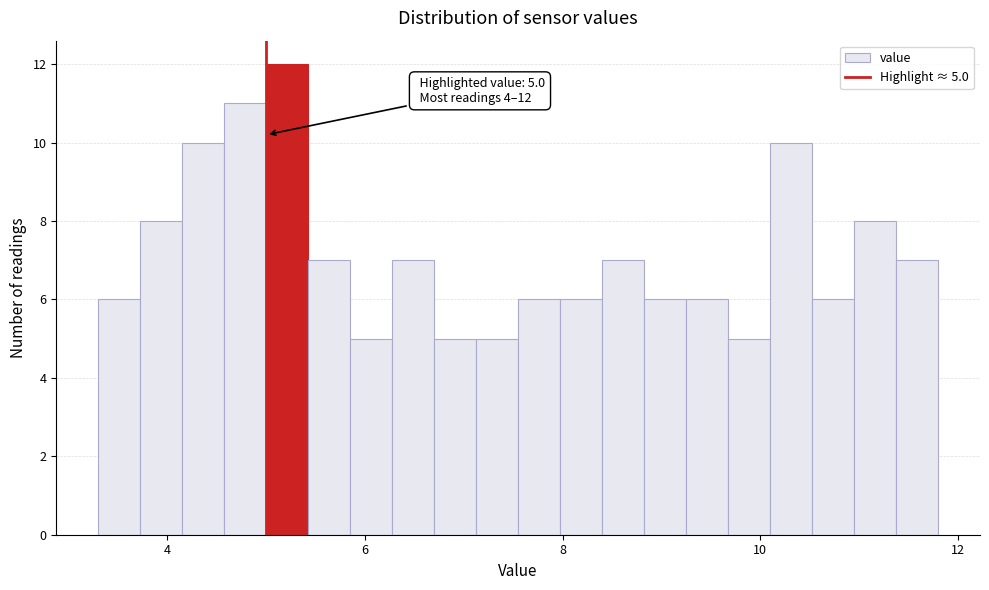

Around what value on the x-axis is the tallest bar? Give the approximate position of its centre, as read against the axis.

5.2